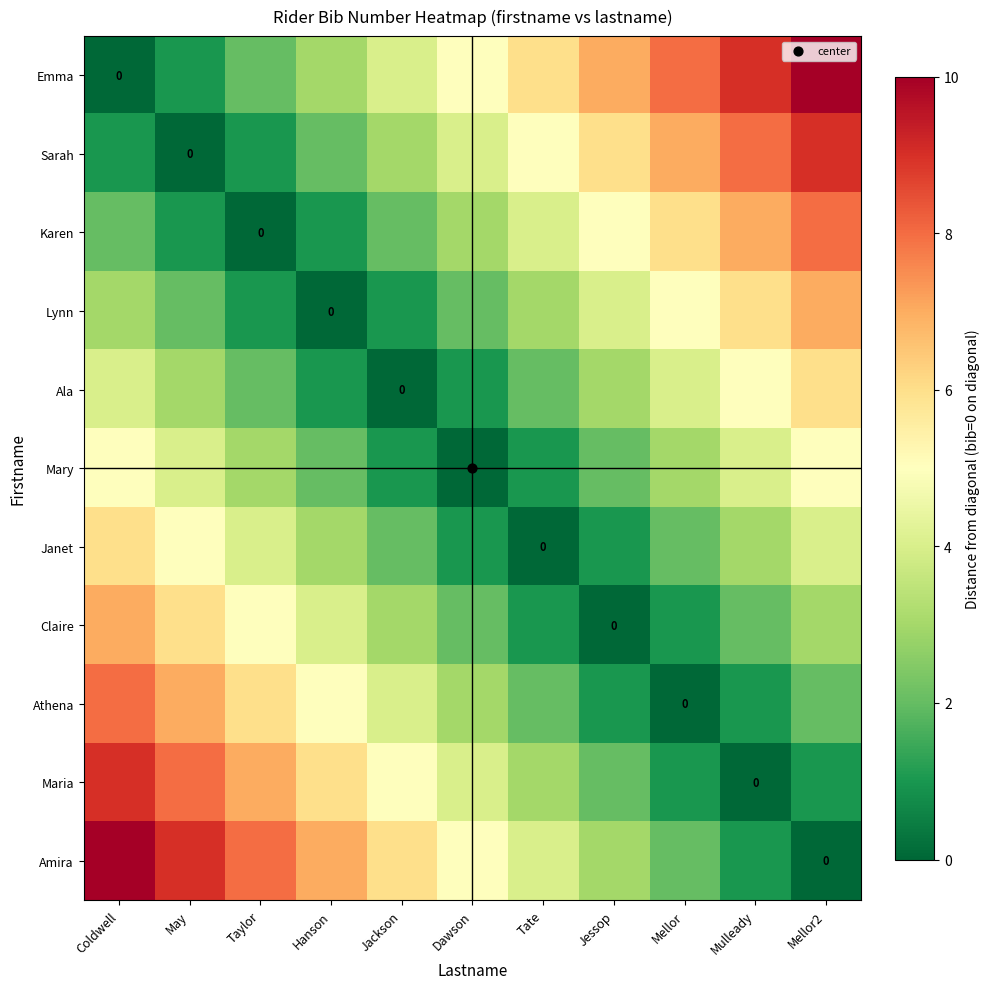

Where is Lynn nearest to the value 3?

Coldwell